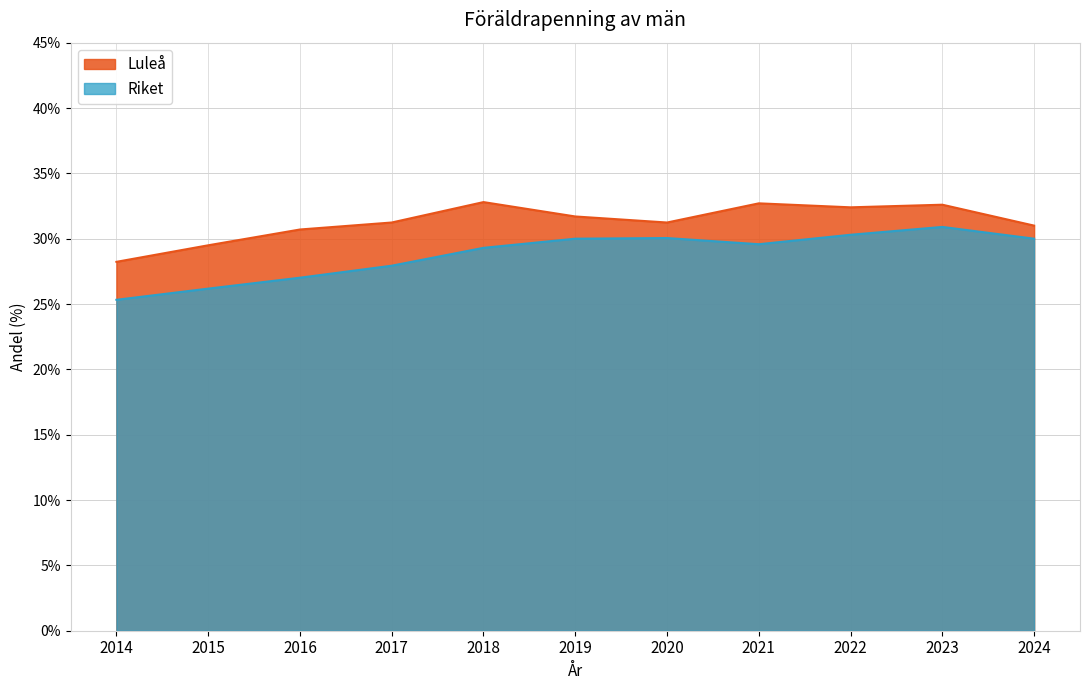

What is the sum of all Riket values?

316.6